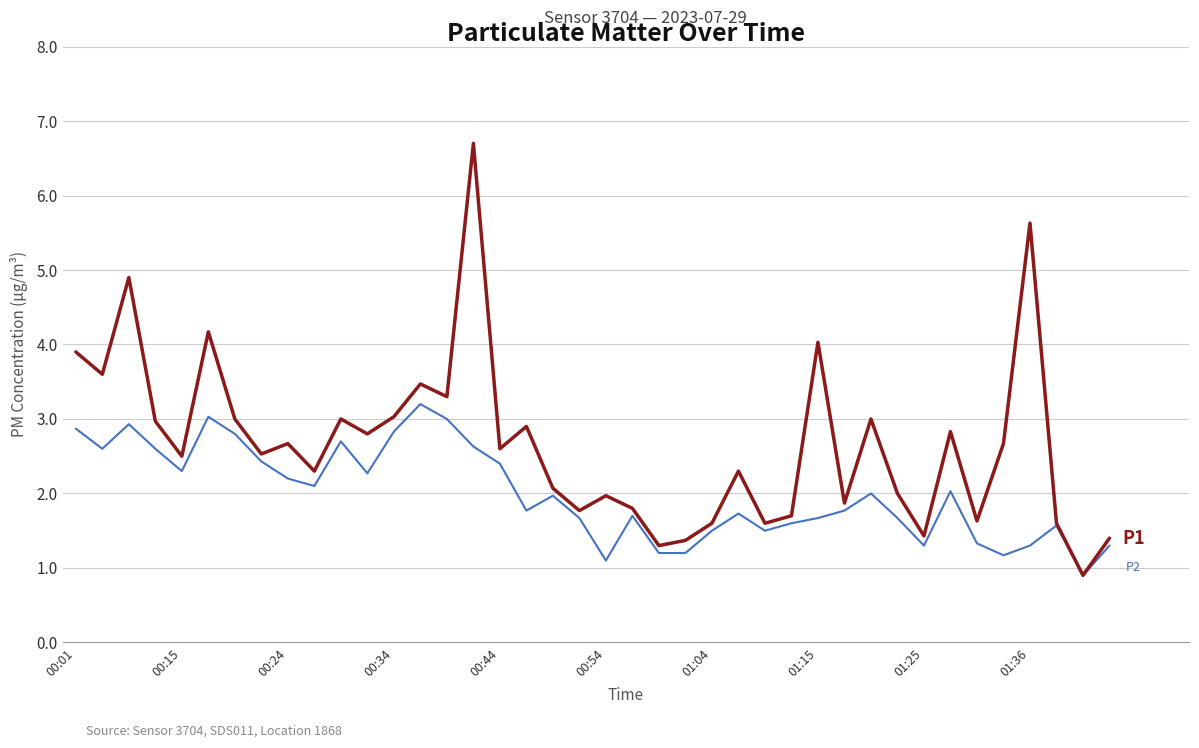

Does the chart have visible grid lines?

Yes